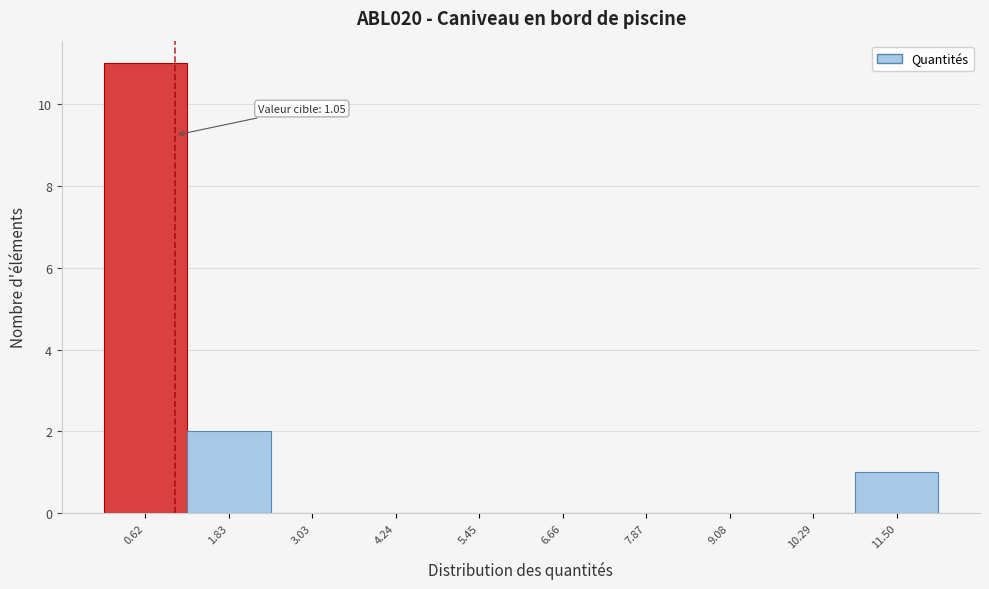

Over which range of the x-axis is the bar tallest?

0.0 to 1.2